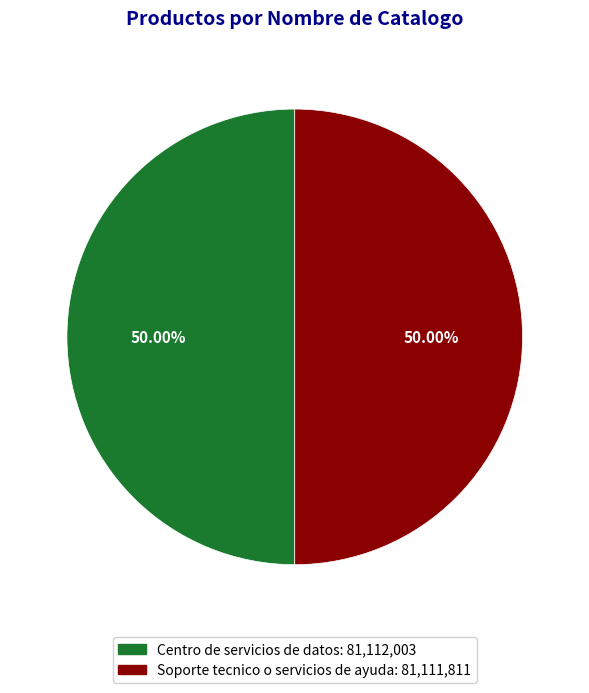

True or false: Centro de servicios de datos accounts for 55% of the total.

False